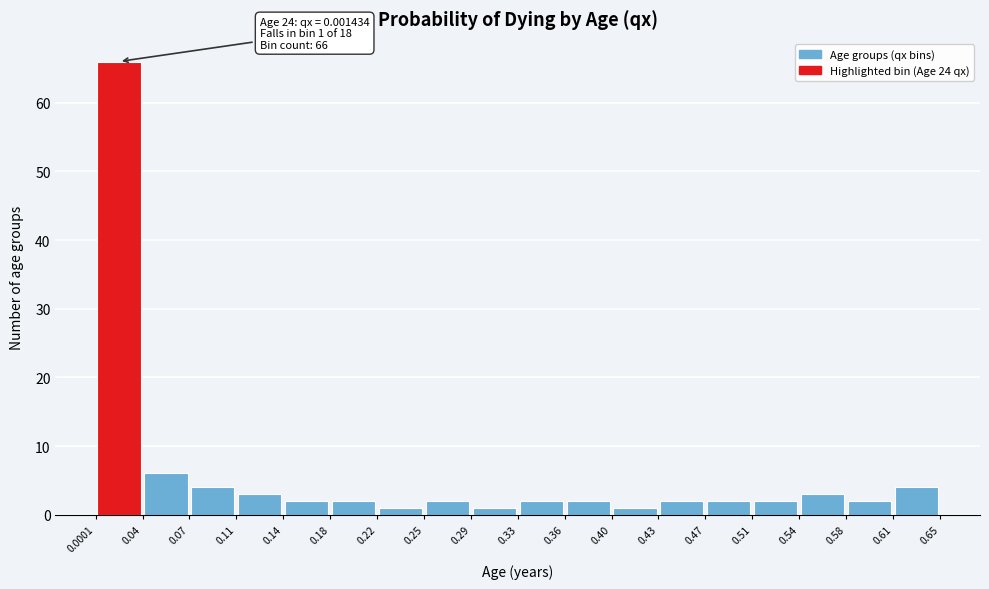

Over which range of the x-axis is the bar tallest?

0.0001 to 0.04